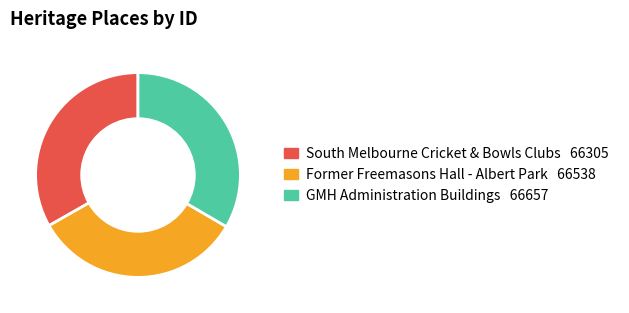

Combined, do Former Freemasons Hall - Albert Park and GMH Administration Buildings account for over 50%?

Yes